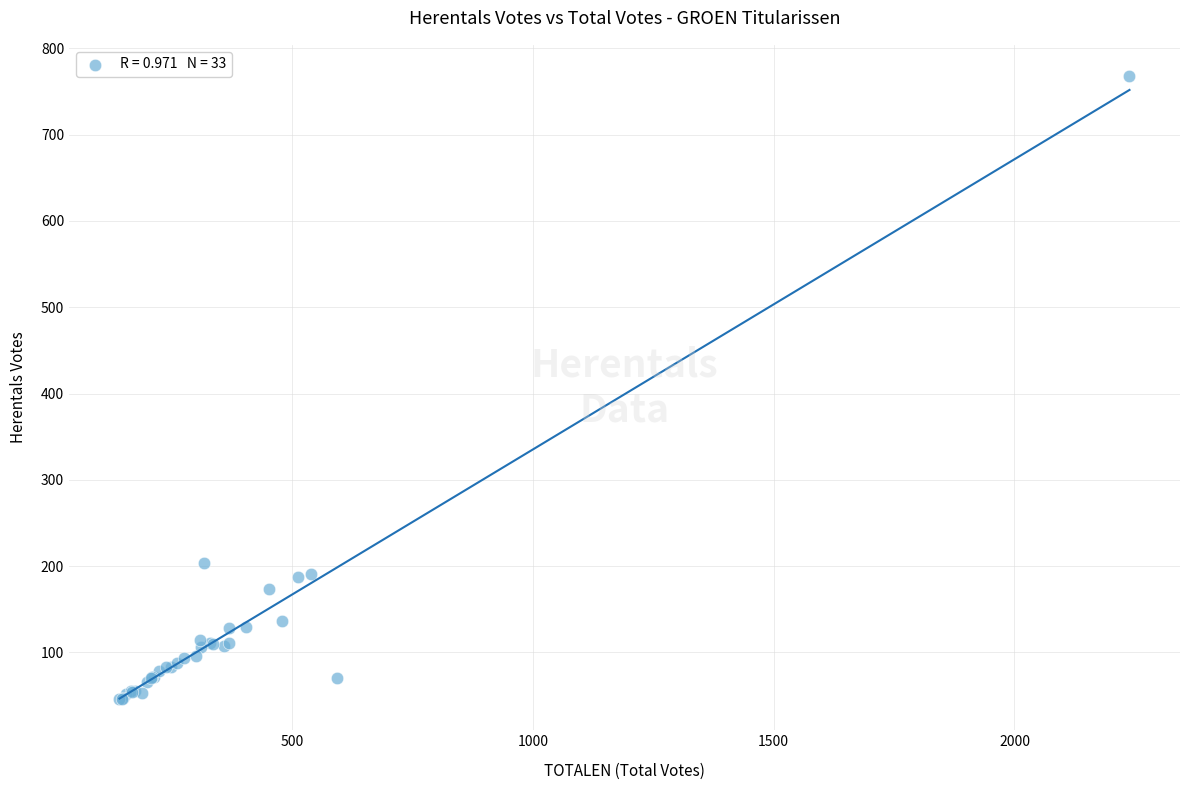

What Y value in the scatter plot is closest to 407?

204